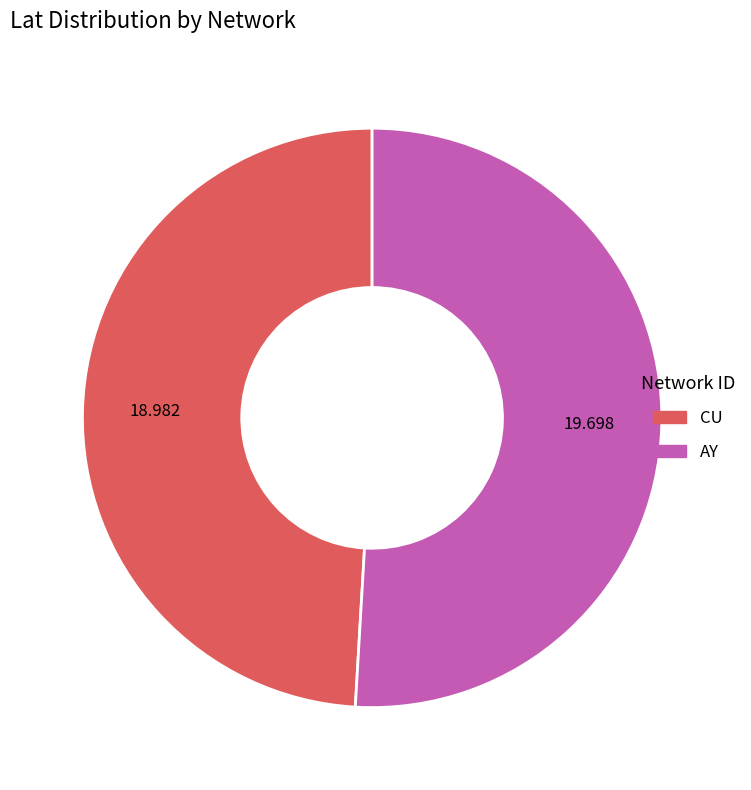

Does CU account for over 50% of the chart?

No